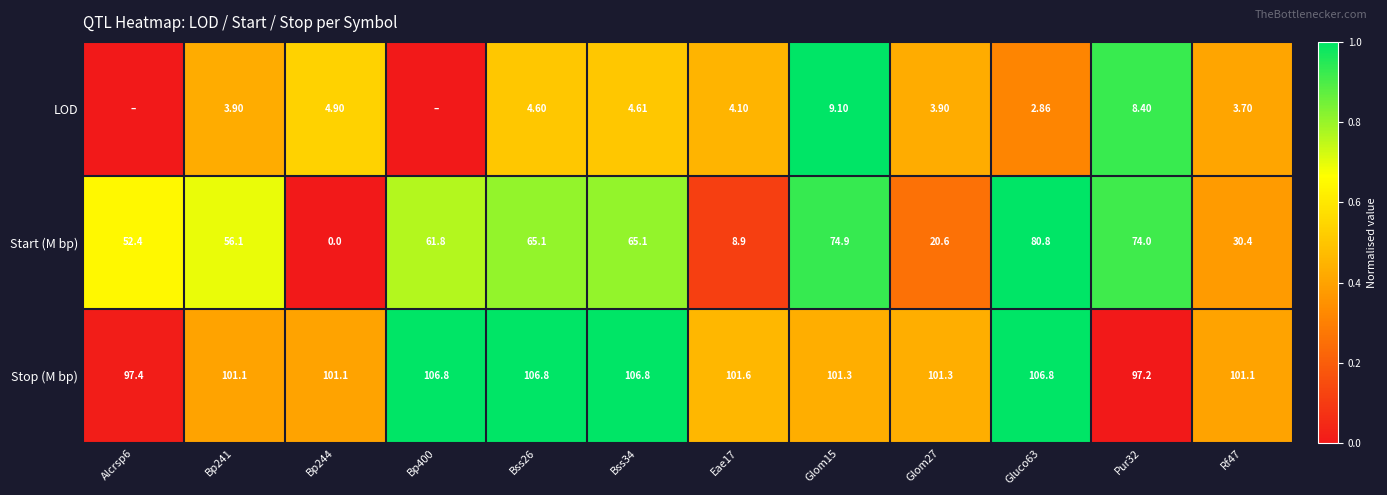

Which has a higher value, Glom15 or Bss34?

Glom15